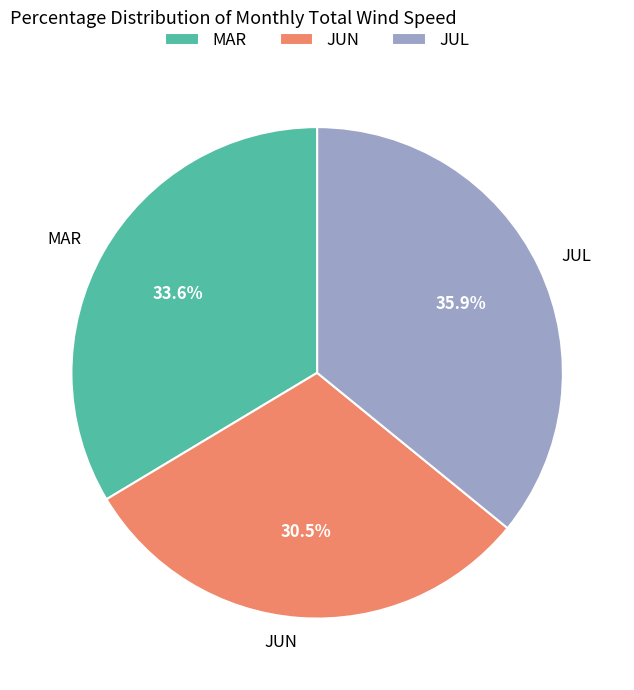

Which has a higher value, MAR or JUL?

JUL